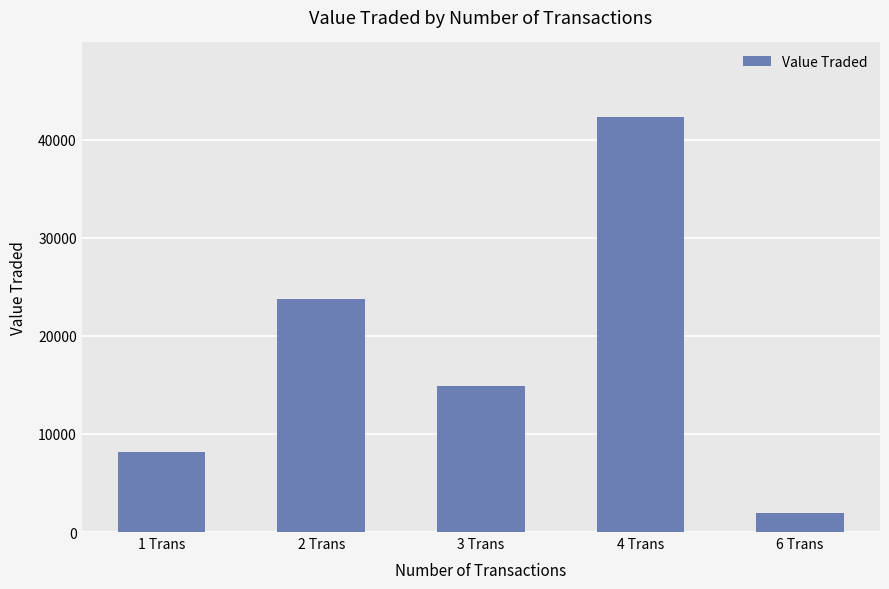

What is the label of the 5th bar from the left?

6 Trans